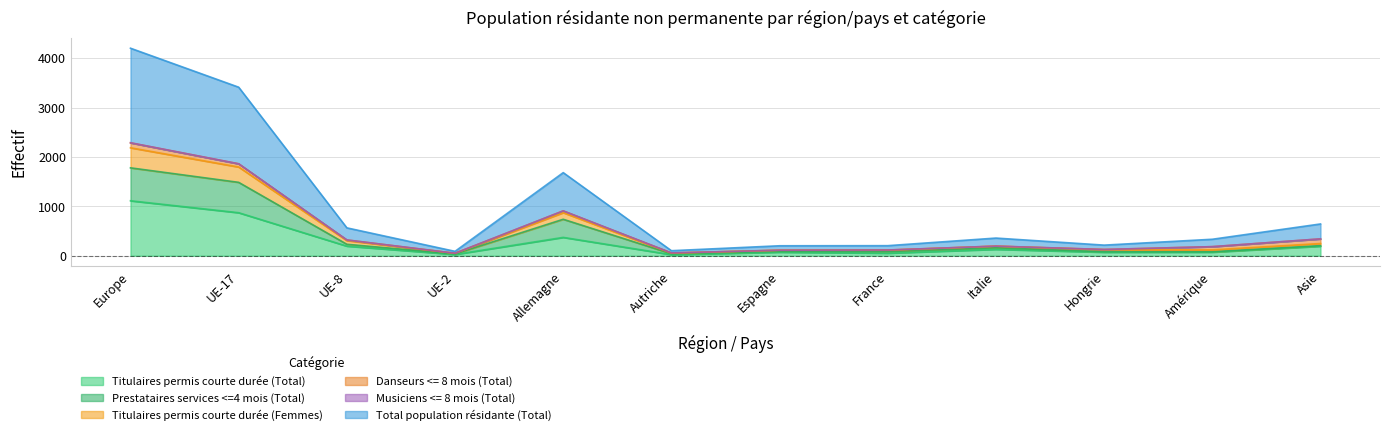

Which series has the largest range (max minus min)?

Total population résidante (Total)